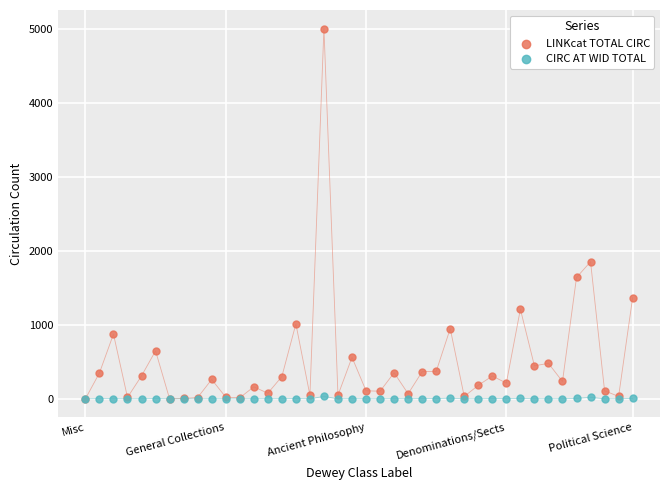

In the LINKcat TOTAL CIRC series, what Y value is closest to 2505?

1855